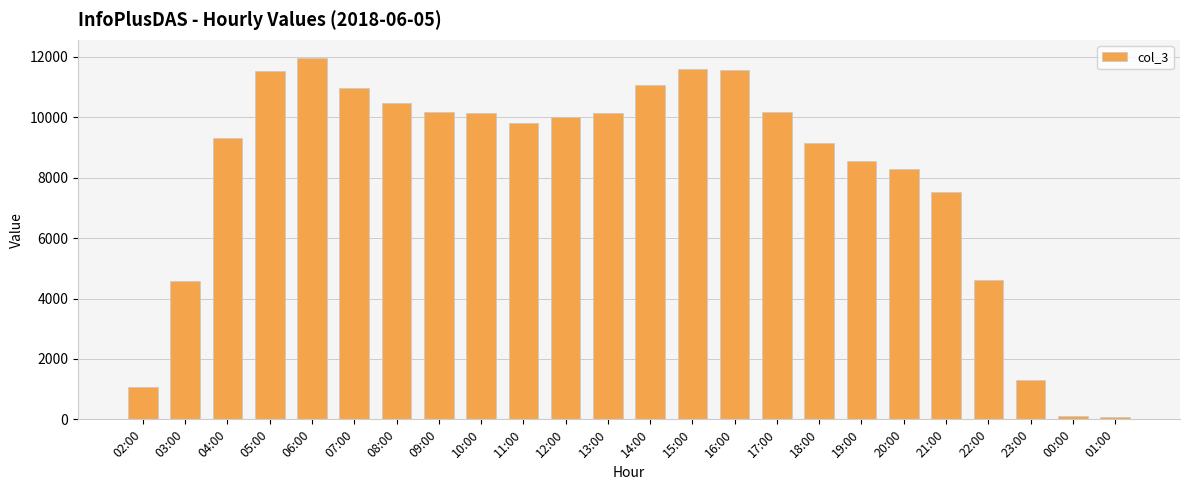

What is the label of the 20th bar from the left?

21:00